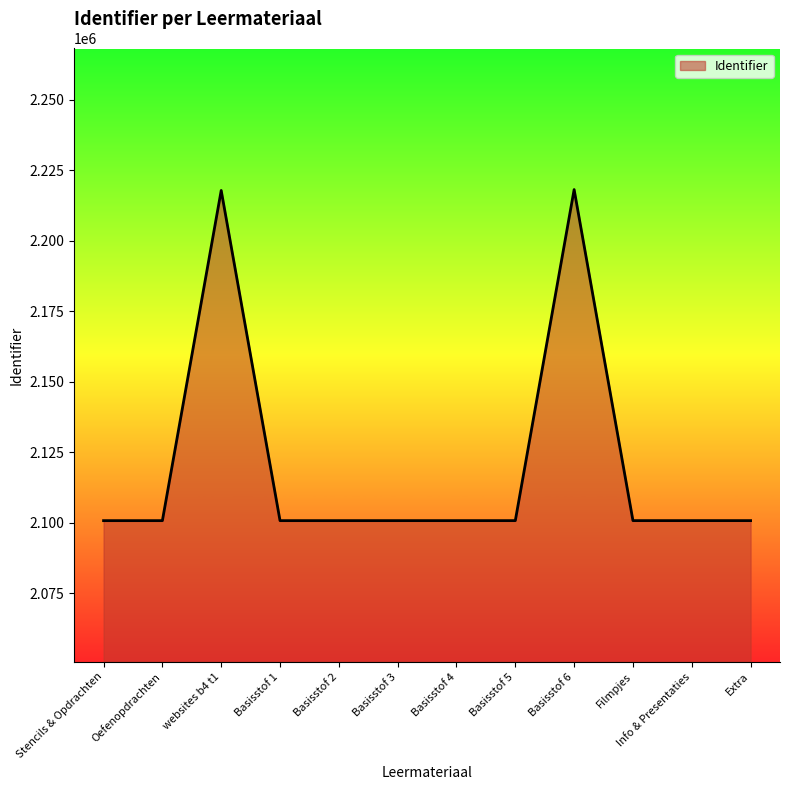

What is the maximum value shown in the chart?

2218140